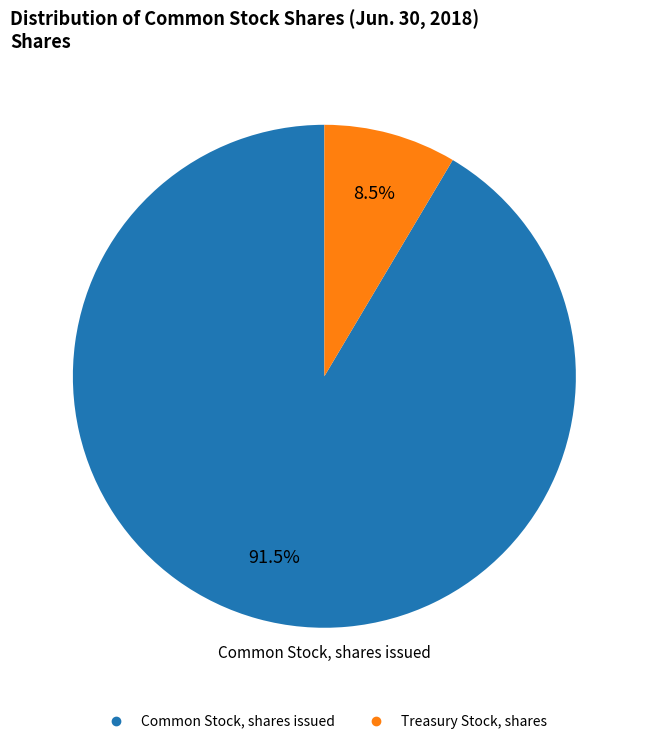

Which has a higher value, Treasury Stock, shares or Common Stock, shares issued?

Common Stock, shares issued